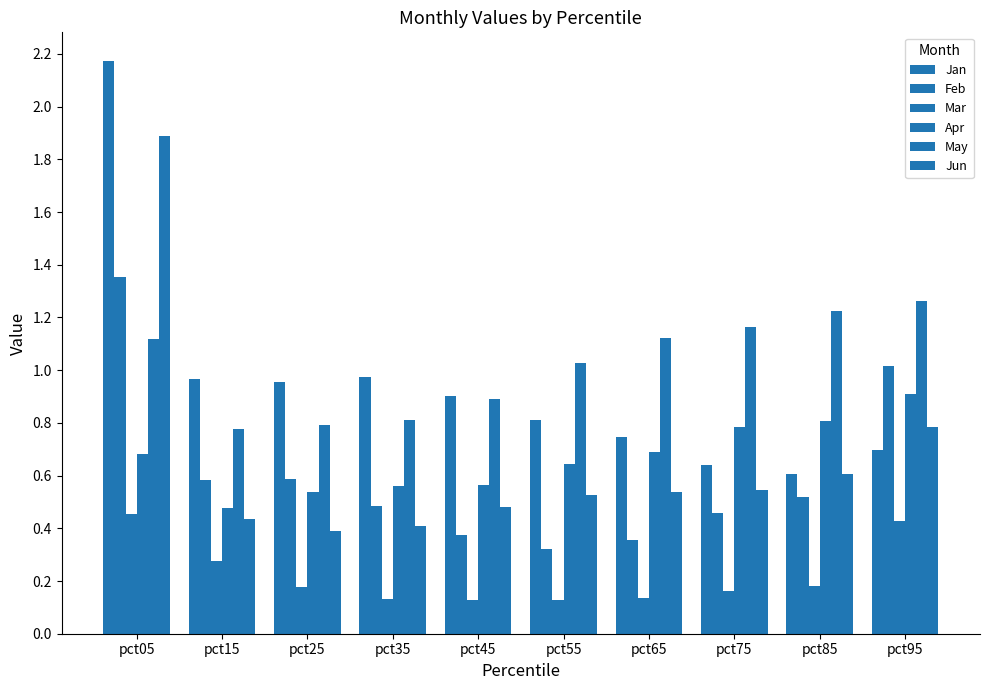

True or false: Mar has a value of 0.1 at pct05.

False